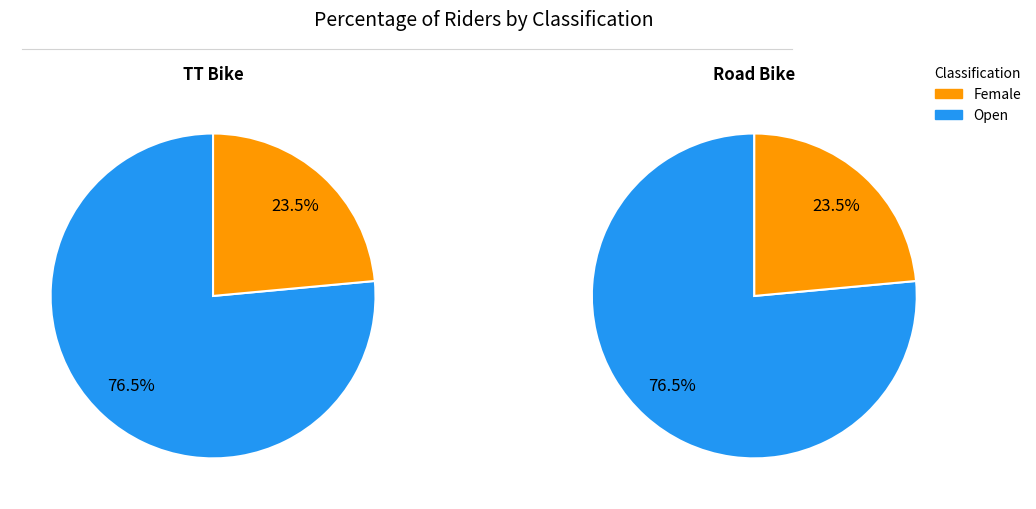

What percentage is the Open slice, to the nearest percent?

76%